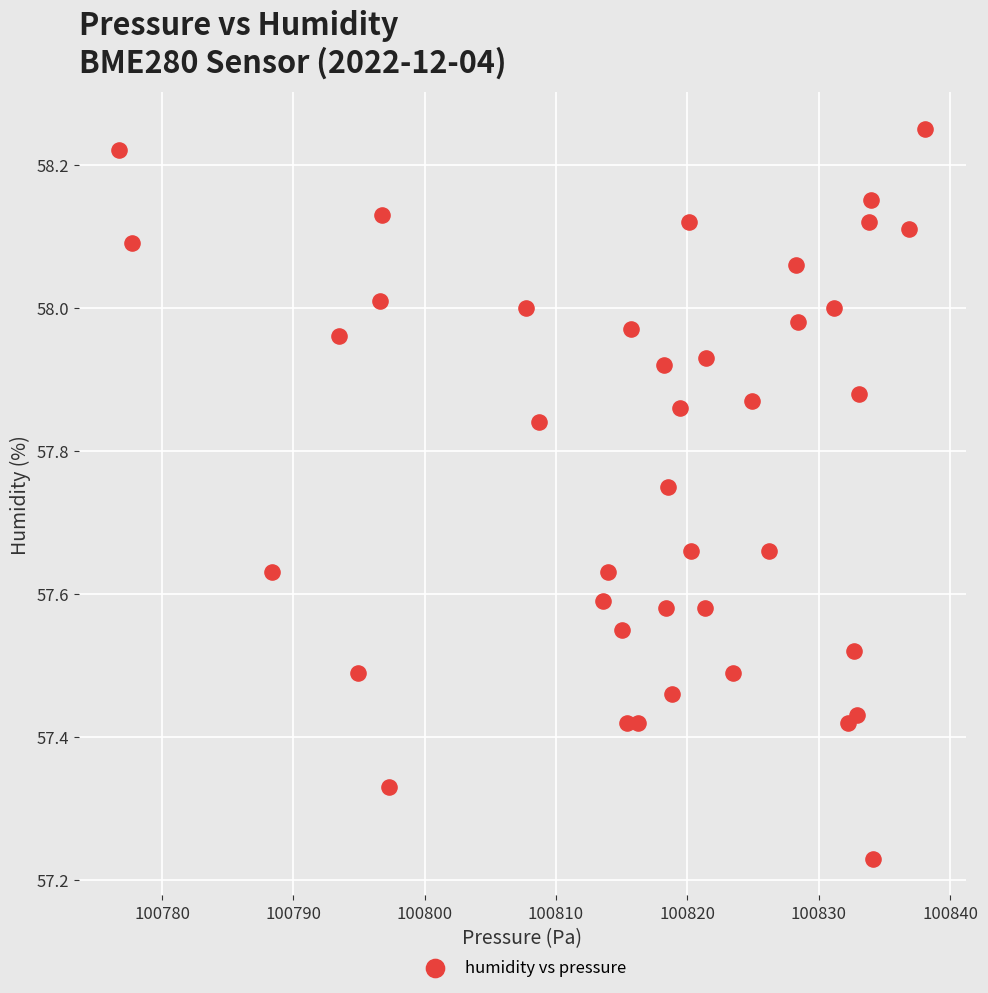

What is the range of Y values (max minus min)?

1.0